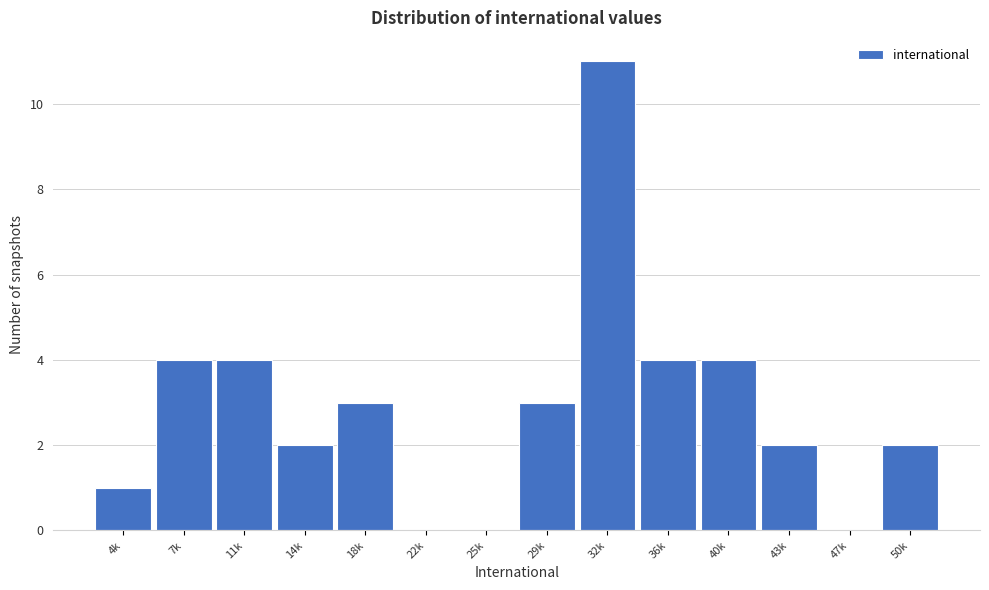

Reading left to right, what are all the values shown in this chart?

4k=1	7k=4	11k=4	14k=2	18k=3	22k=0	25k=0	29k=3	32k=11	36k=4	40k=4	43k=2	47k=0	50k=2